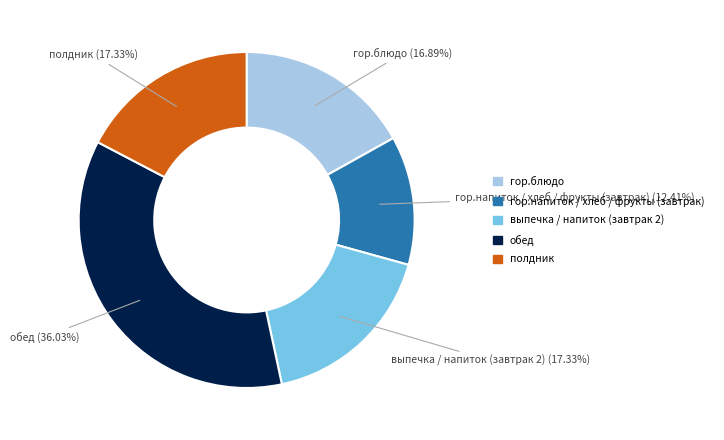

Is there a majority slice in this chart?

No